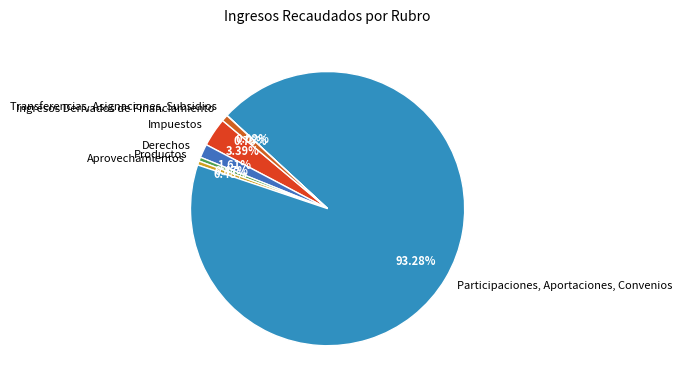

Approximately how many times larger is the value at Participaciones, Aportaciones, Convenios compared to Impuestos?

27.5